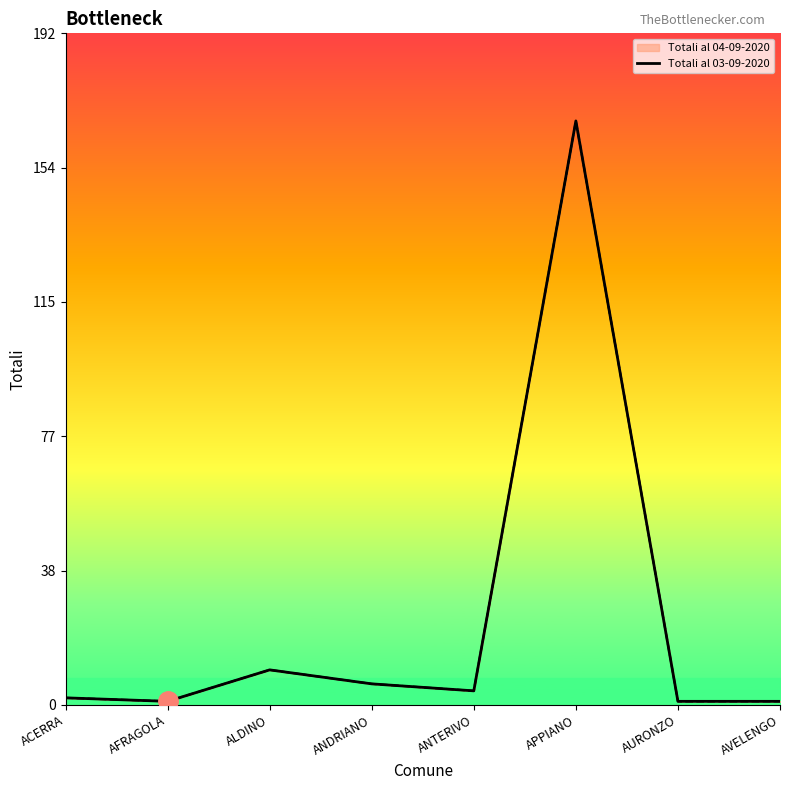

Rank the categories by value from lowest to highest.

AFRAGOLA, AURONZO, AVELENGO, ACERRA, ANTERIVO, ANDRIANO, ALDINO, APPIANO